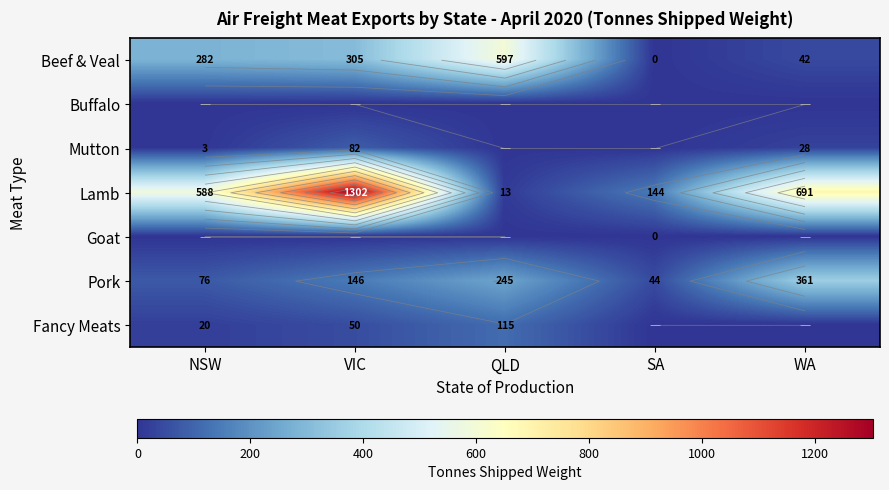

Where is Fancy Meats nearest to the value 57?

VIC